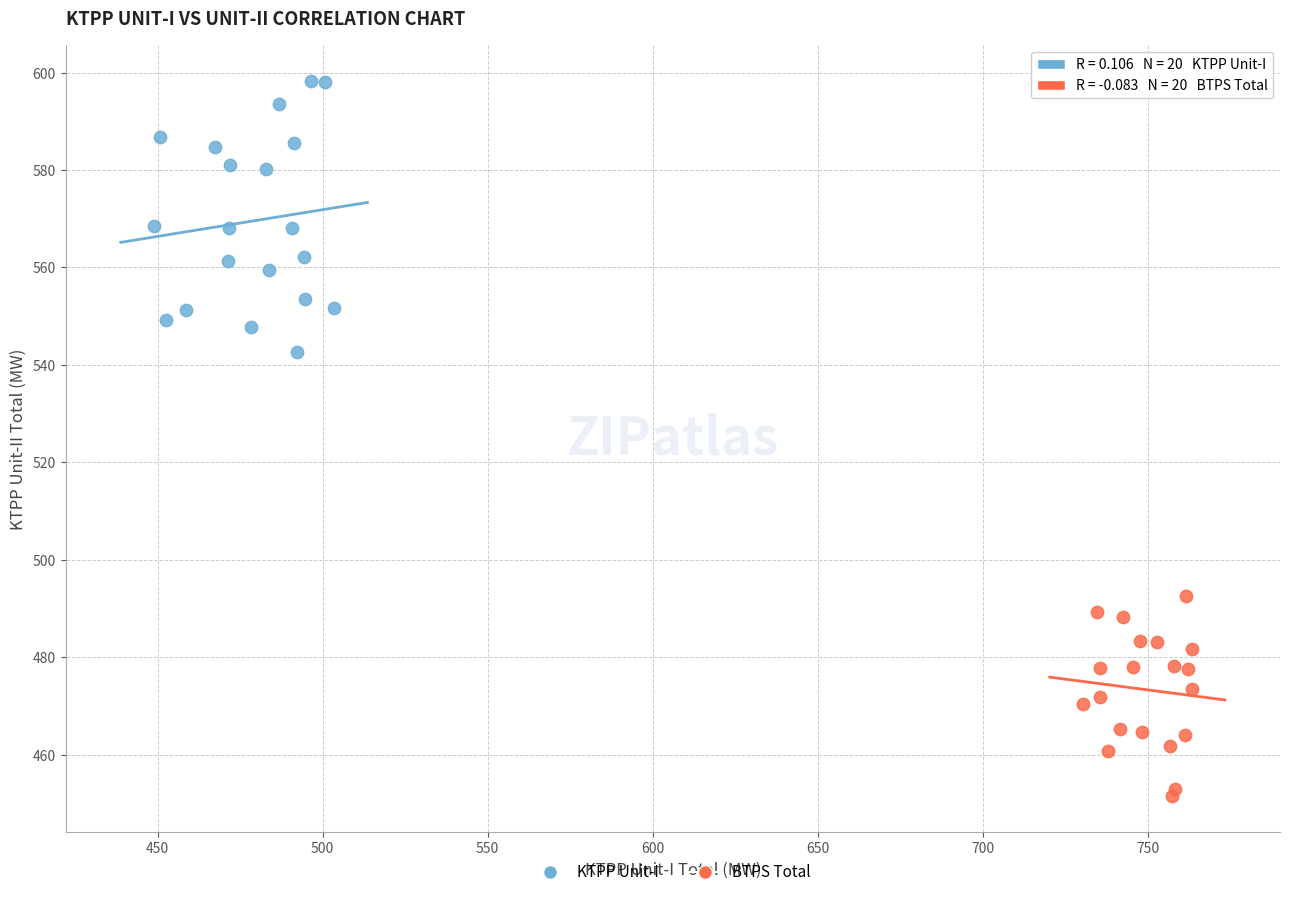

Which series contains the lowest Y value?

BTPS Total